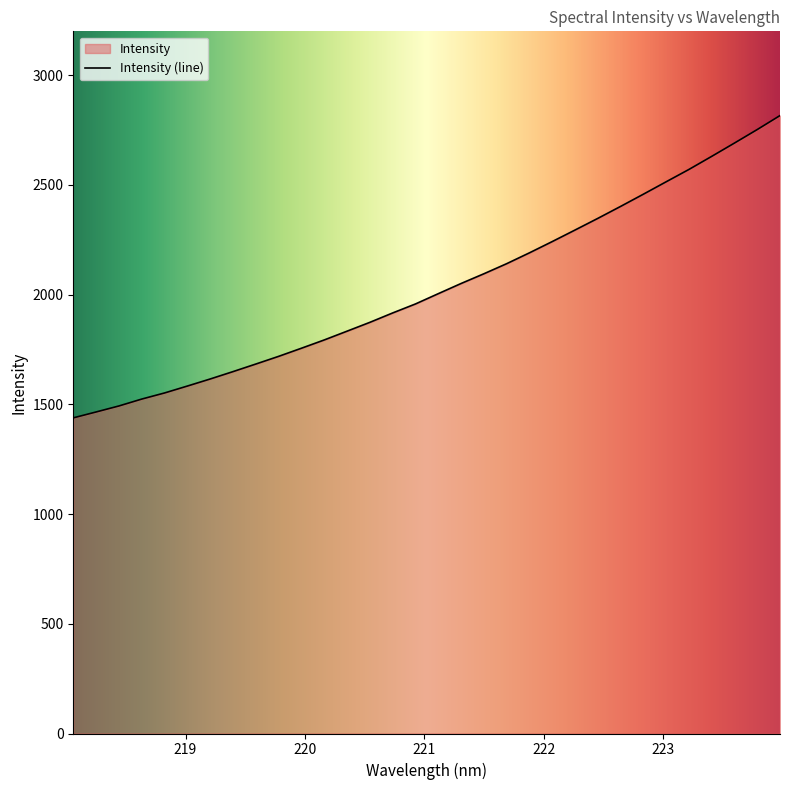

Reading right to left, what are all the values shown in this chart?

2816.1	2752.4	2690.8	2630.2	2570.6	2514.3	2457.7	2402.1	2347.5	2294.5	2241.9	2190.6	2141.1	2095.1	2050.8	2004.4	1957.6	1916.6	1873.8	1833.6	1793.6	1755.8	1718.8	1683.8	1649.3	1615.7	1583.5	1552.0	1524.1	1492.7	1465.3	1438.5